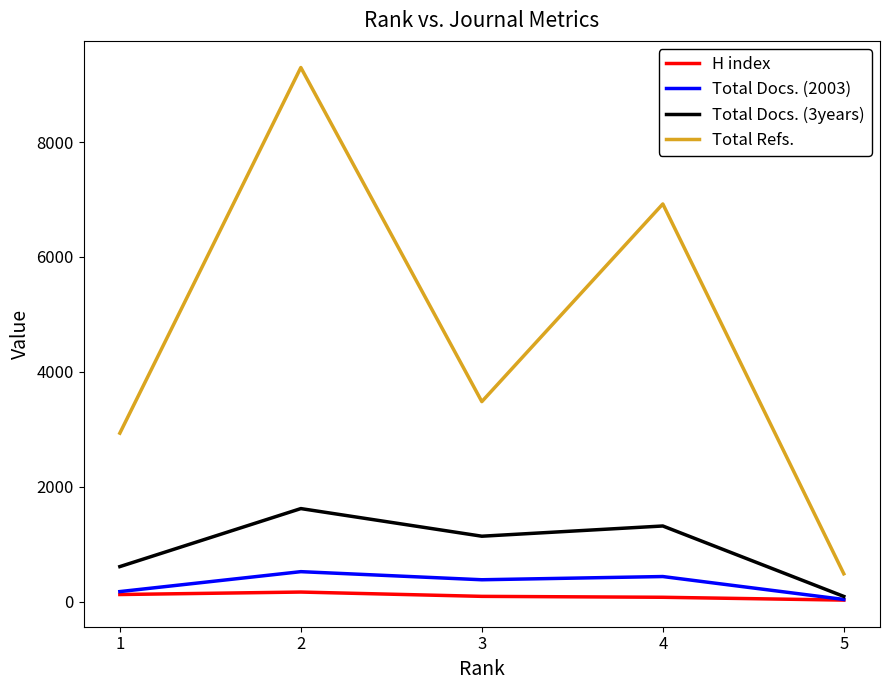

Count the Total Docs. (2003) values in the range 174 to 436.

3